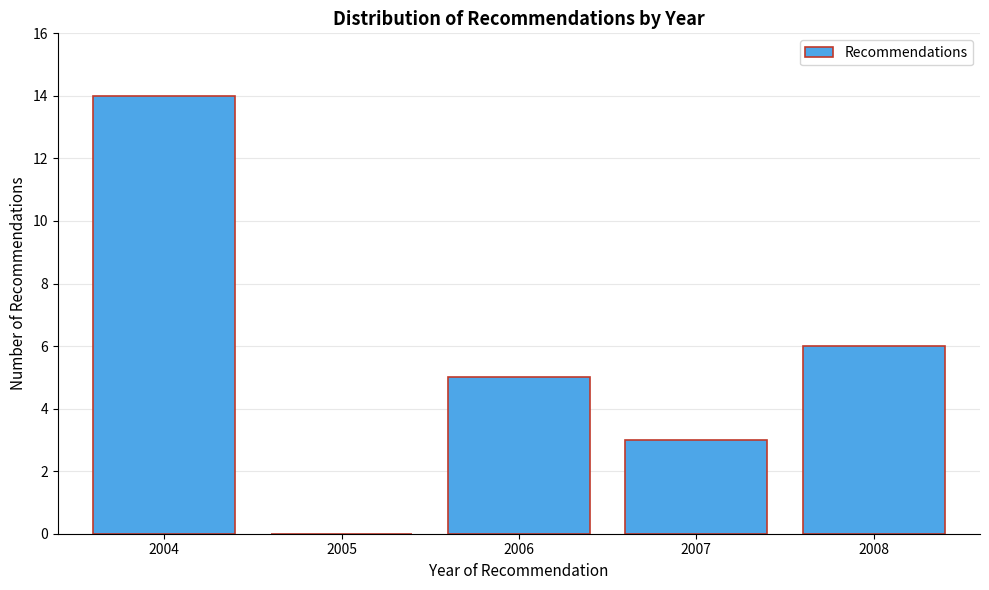

Reading right to left, list all the values displayed in this chart.

2008=6	2007=3	2006=5	2005=0	2004=14